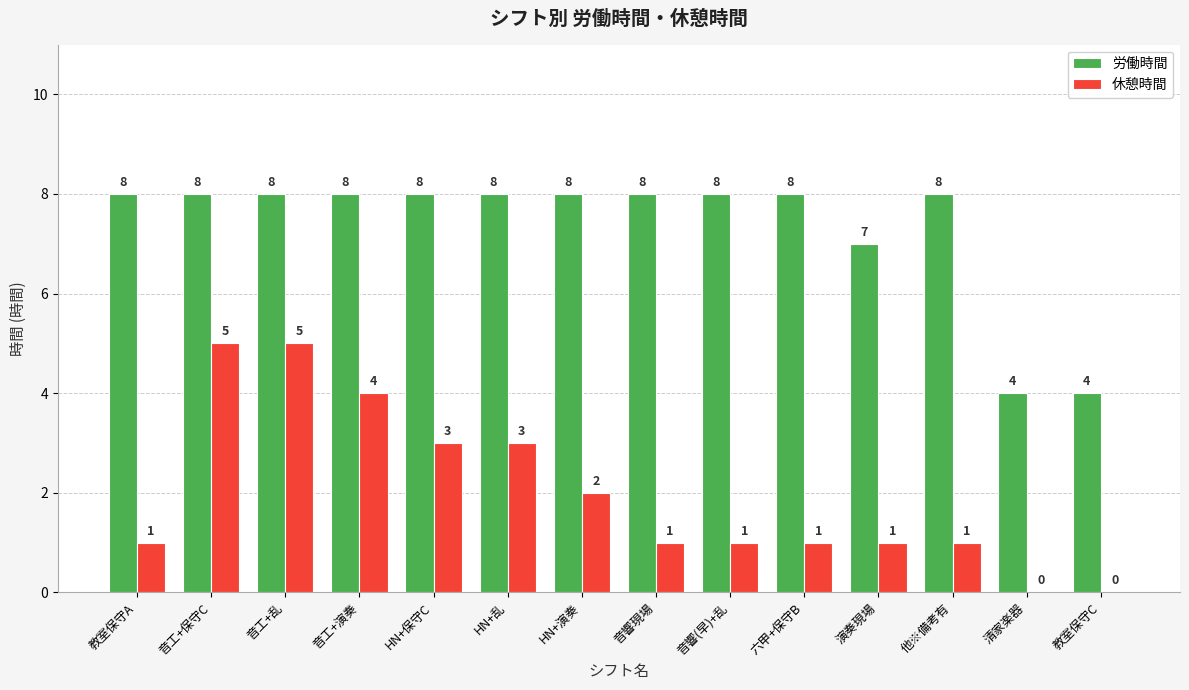

Which series has the widest spread of values?

休憩時間